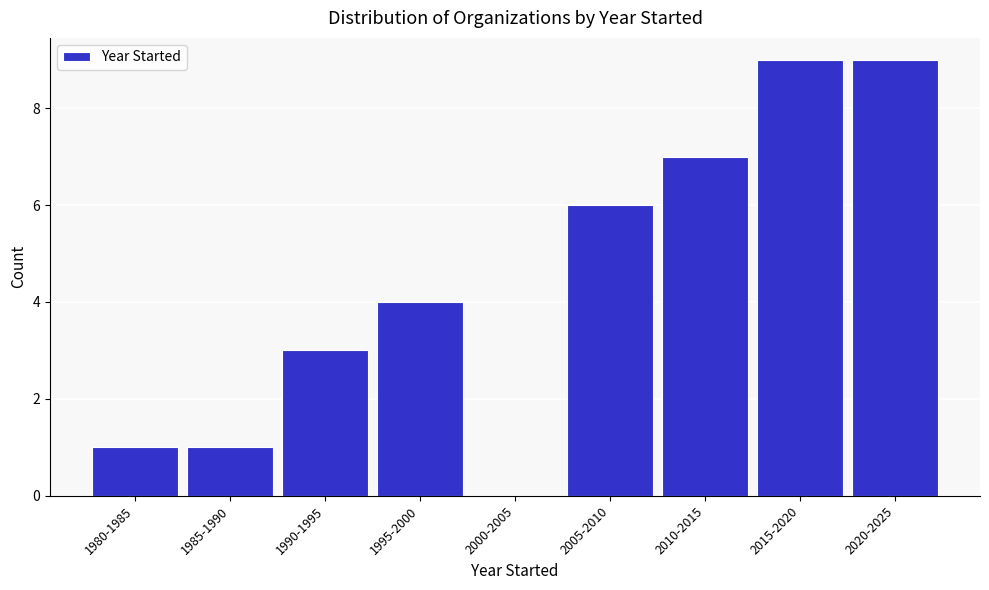

Reading left to right, transcribe all the data shown in this chart.

1980-1985=1	1985-1990=1	1990-1995=3	1995-2000=4	2000-2005=0	2005-2010=6	2010-2015=7	2015-2020=9	2020-2025=9